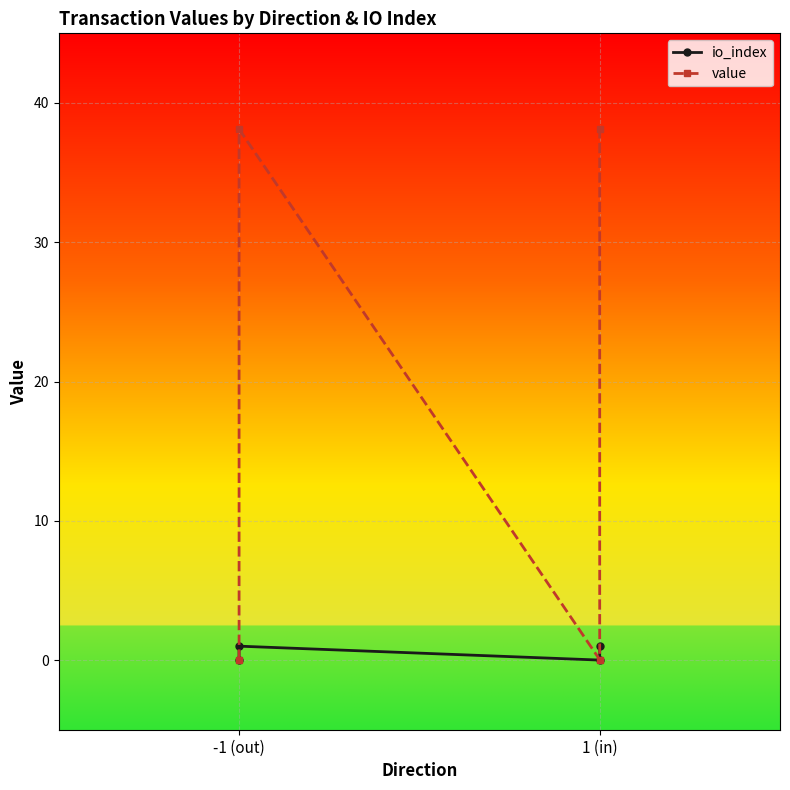

Is it true that io_index equals -0.6 at 1 (in)?

False